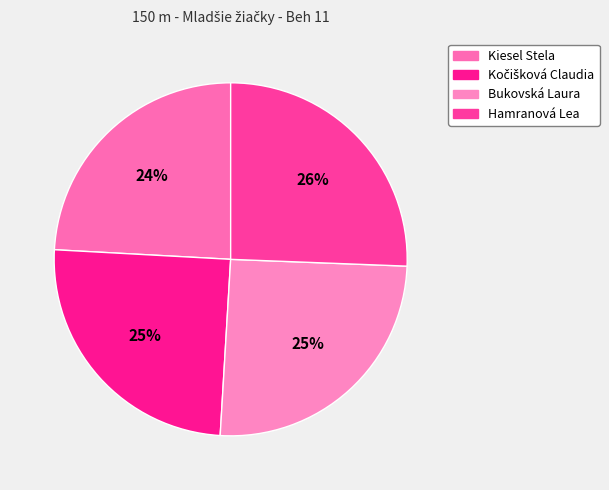

How many slices are in this pie chart?

4